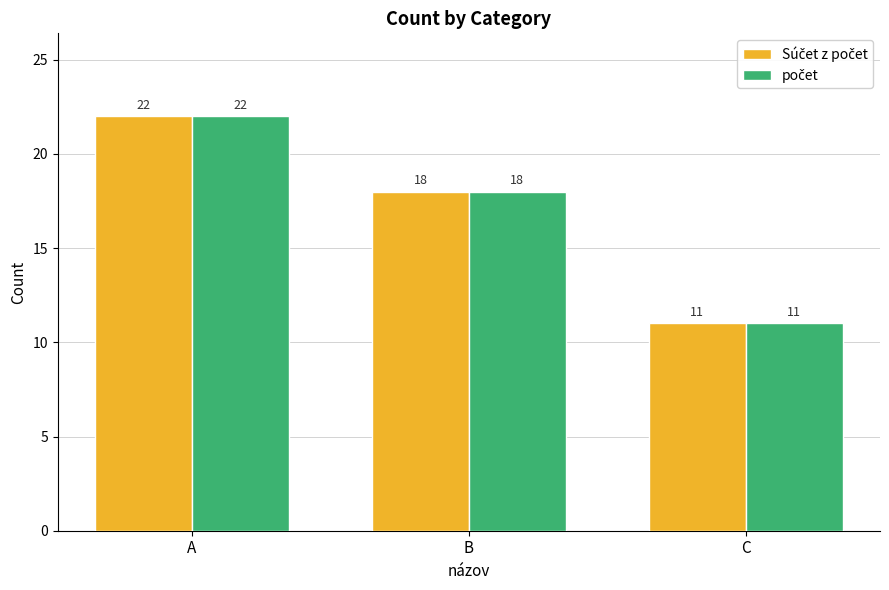

Which label corresponds to the smallest value in the chart?

C